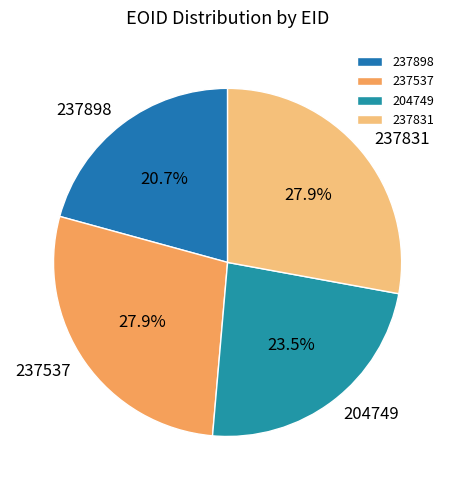

Does 237898 account for over 50% of the chart?

No